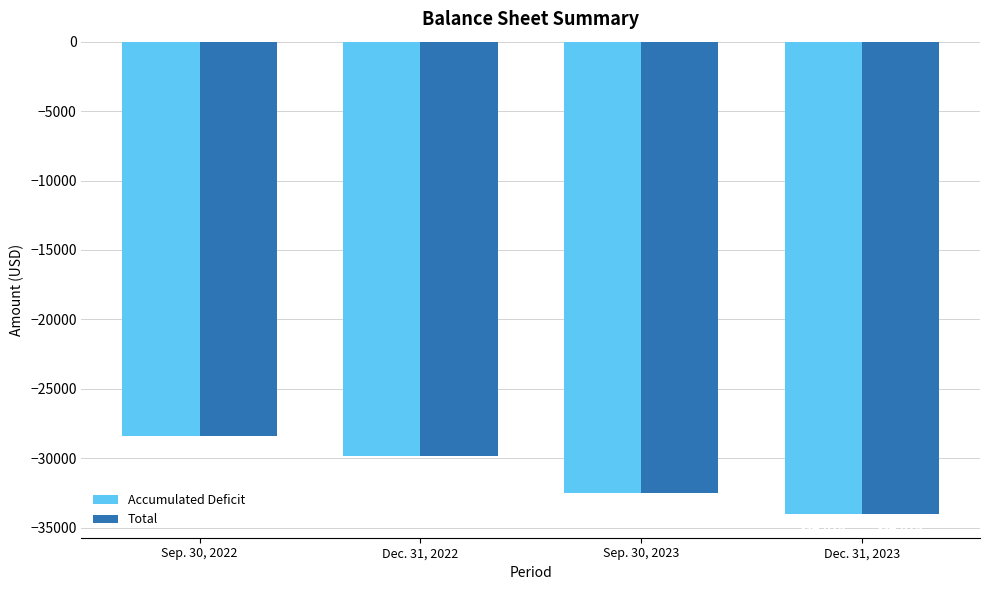

Reading right to left, extract all data points from this chart.

Accumulated Deficit: Dec. 31, 2023=-34018	Sep. 30, 2023=-32511	Dec. 31, 2022=-29804	Sep. 30, 2022=-28421
Total: Dec. 31, 2023=-34018	Sep. 30, 2023=-32511	Dec. 31, 2022=-29804	Sep. 30, 2022=-28421